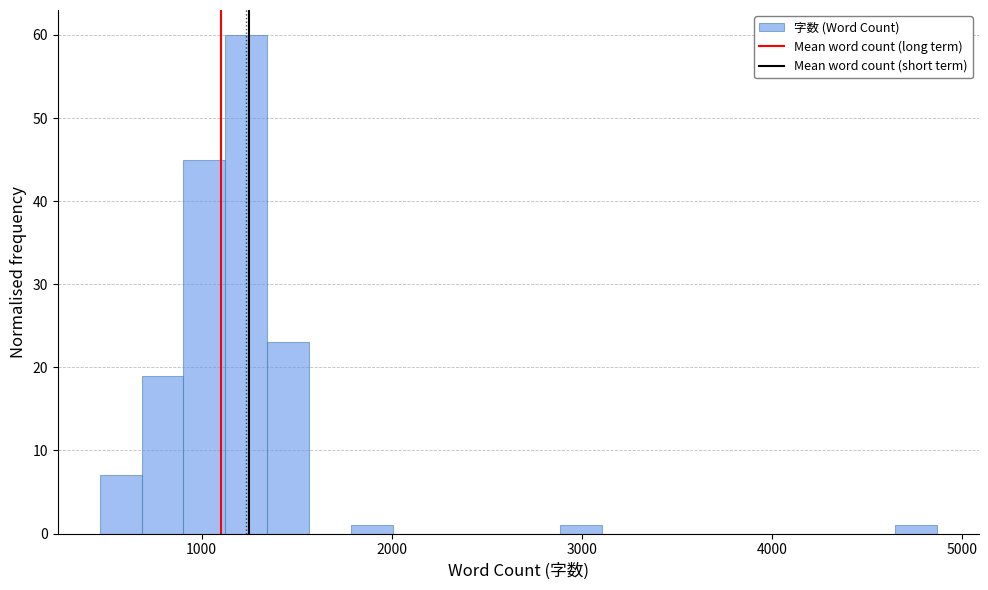

Read against the x-axis, roughly where is the centre of the tallest bar?

1200